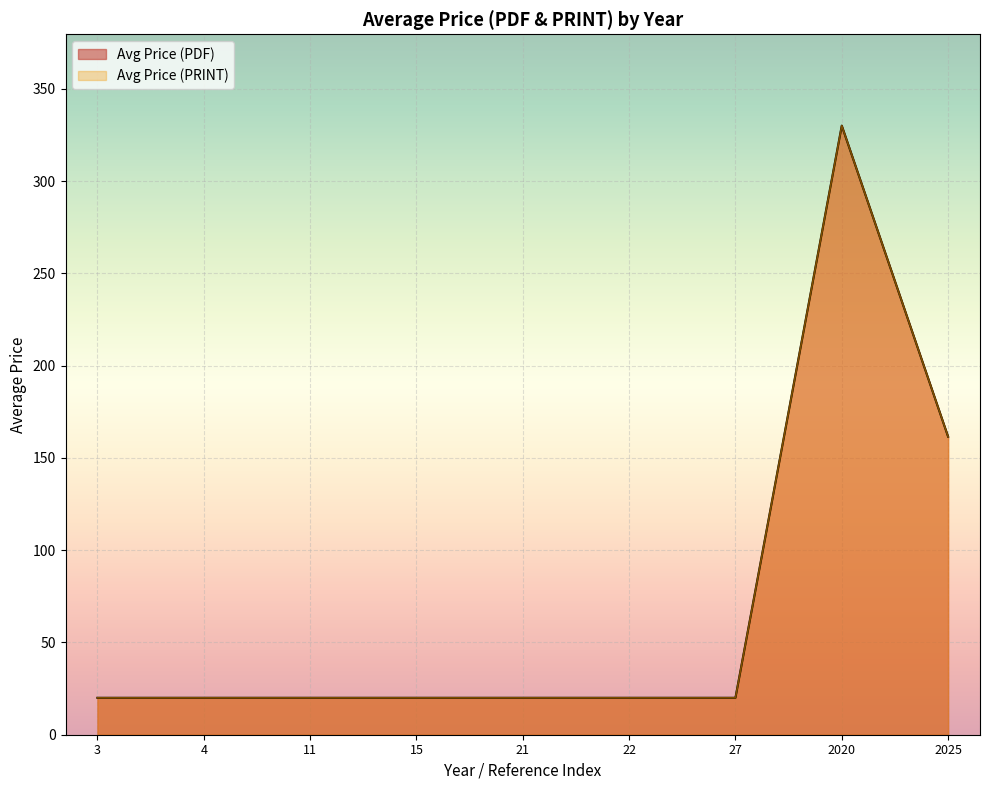

Does the chart display data point markers on the line(s)?

No